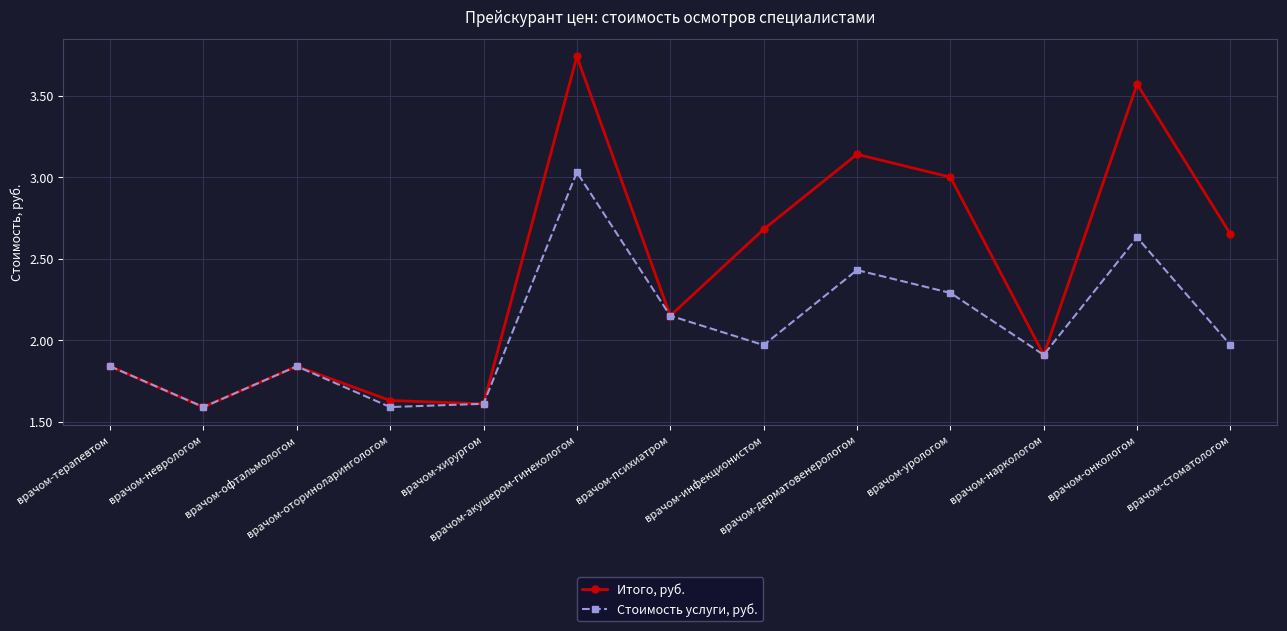

Rank the series by their average value, from highest to lowest.

Итого, руб., Стоимость услуги, руб.